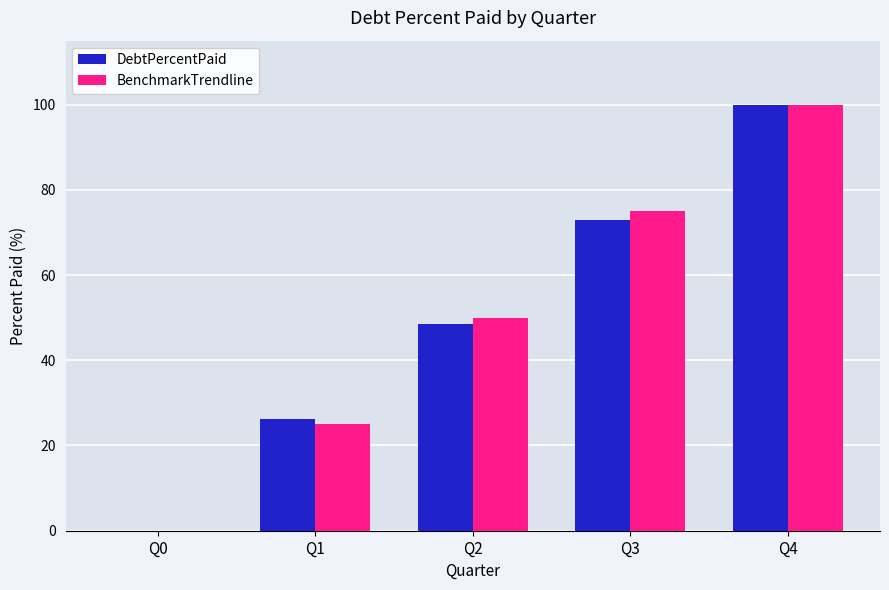

Is it true that BenchmarkTrendline equals 0.0 at Q0?

True